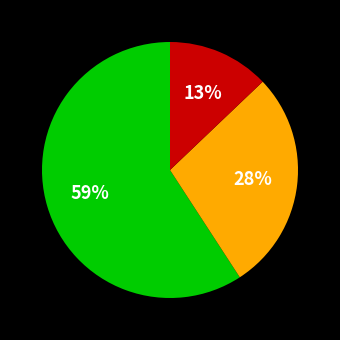

Is there any slice that represents more than half of the pie?

Yes